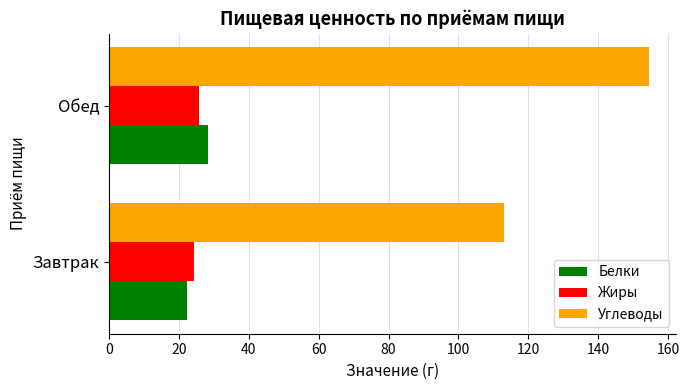

What is the average value of the Углеводы series?

133.8